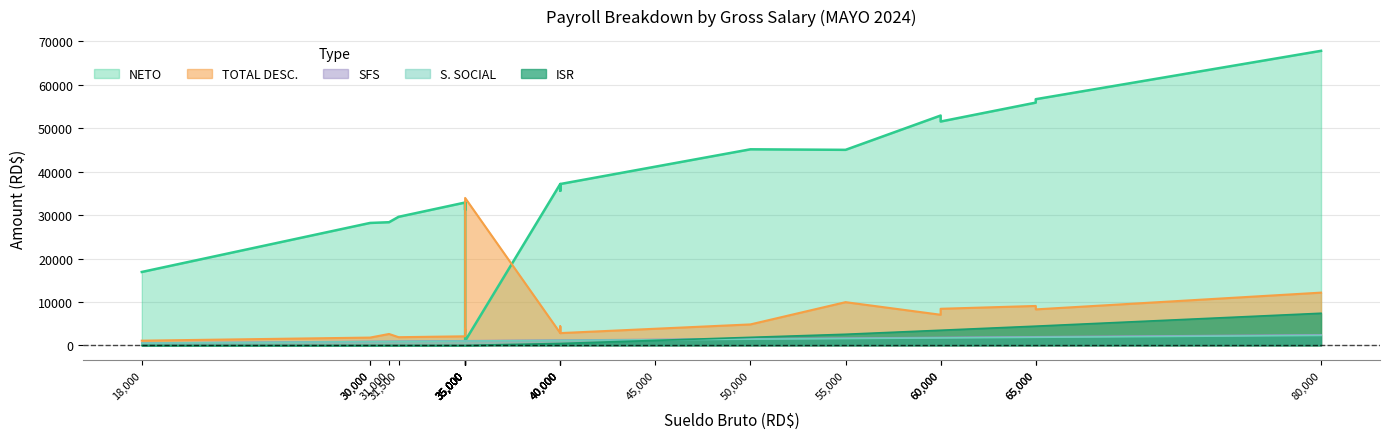

Reading right to left, what are all the values shown in this chart?

ISR: 80000=7400.9	65000=4427.6	65000=4427.6	60000=3486.7	60000=3486.7	55000=2559.7	50000=1854.0	45000=1148.3	40000=442.6	40000=442.6	40000=442.6	40000=442.6	35000=0.0	35000=0.0	35000=0.0	35000=0.0	35000=0.0	35000=0.0	35000=0.0	35000=0.0	31500=0.0	31000=0.0	30000=0.0	30000=0.0	18000=0.0
S. SOCIAL: 80000=2296.0	65000=1865.5	65000=1865.5	60000=1722.0	60000=1722.0	55000=1578.5	50000=1435.0	45000=1291.5	40000=1148.0	40000=1148.0	40000=1148.0	40000=1148.0	35000=1004.5	35000=1004.5	35000=1004.5	35000=1004.5	35000=1004.5	35000=1004.5	35000=1004.5	35000=1004.5	31500=904.0	31000=889.7	30000=861.0	30000=861.0	18000=516.0
SFS: 80000=2432.0	65000=1976.0	65000=1976.0	60000=1824.0	60000=1824.0	55000=1672.0	50000=1520.0	45000=1368.0	40000=1216.0	40000=1216.0	40000=1216.0	40000=1216.0	35000=1064.0	35000=1064.0	35000=1064.0	35000=1064.0	35000=1064.0	35000=1064.0	35000=1064.0	35000=1064.0	31500=957.6	31000=942.4	30000=912.0	30000=912.0	18000=547.2
TOTAL DESC.: 80000=12153.9	65000=8294.0	65000=9083.0	60000=8433.6	60000=7057.6	55000=9958.1	50000=4834.0	45000=3832.8	40000=2831.7	40000=4401.4	40000=2831.7	40000=2831.7	35000=33960.9	35000=3143.5	35000=3809.0	35000=2093.5	35000=2093.5	35000=2093.5	35000=2093.5	35000=2093.5	31500=1886.7	31000=2628.1	30000=1798.0	30000=1798.0	18000=1088.2
NETO: 80000=67846.1	65000=56705.9	65000=55916.9	60000=51566.3	60000=52942.3	55000=45041.8	50000=45166.0	45000=41167.2	40000=37168.3	40000=37168.3	40000=35598.6	40000=37168.3	35000=1039.1	35000=32906.5	35000=32906.5	35000=31856.5	35000=31191.0	35000=32906.5	35000=32906.5	35000=32906.5	31500=29613.3	31000=28371.9	30000=28202.0	30000=28202.0	18000=16911.8